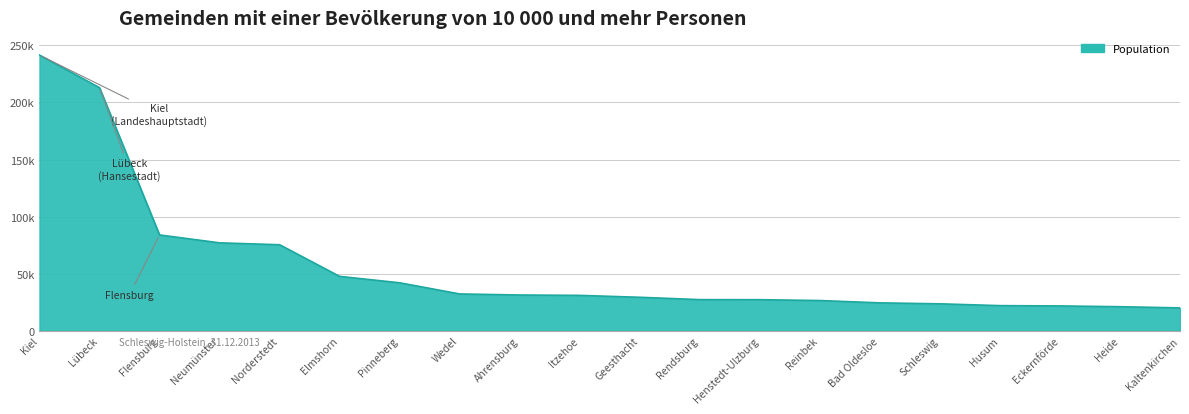

List the labels in order of value, largest first.

Kiel, Lübeck, Flensburg, Neumünster, Norderstedt, Elmshorn, Pinneberg, Wedel, Ahrensburg, Itzehoe, Geesthacht, Rendsburg, Henstedt-Ulzburg, Reinbek, Bad Oldesloe, Schleswig, Husum, Eckernförde, Heide, Kaltenkirchen